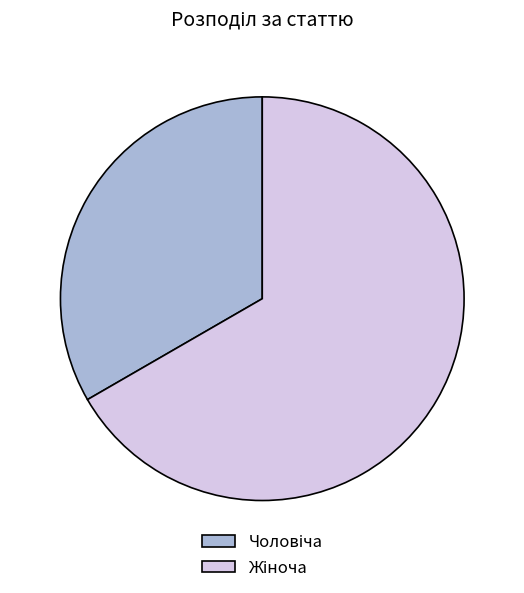

Does any single category account for the majority?

Yes